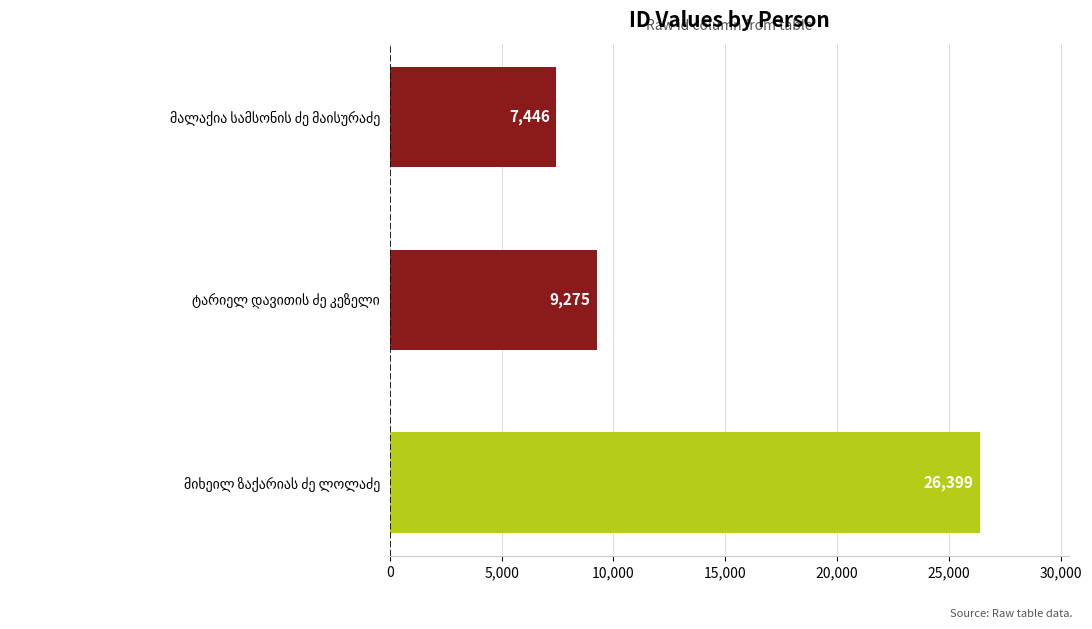

What is the difference between the second highest and minimum values?

1829